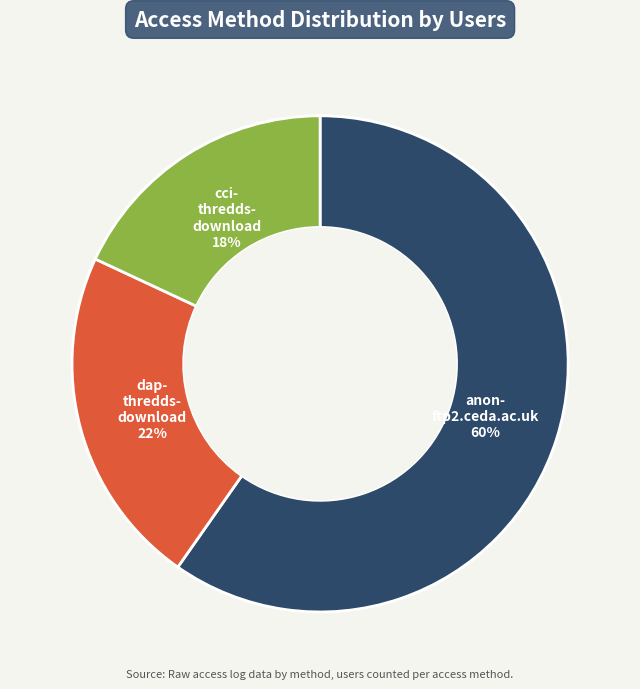

To the nearest percent, what is the average slice percentage?

33%